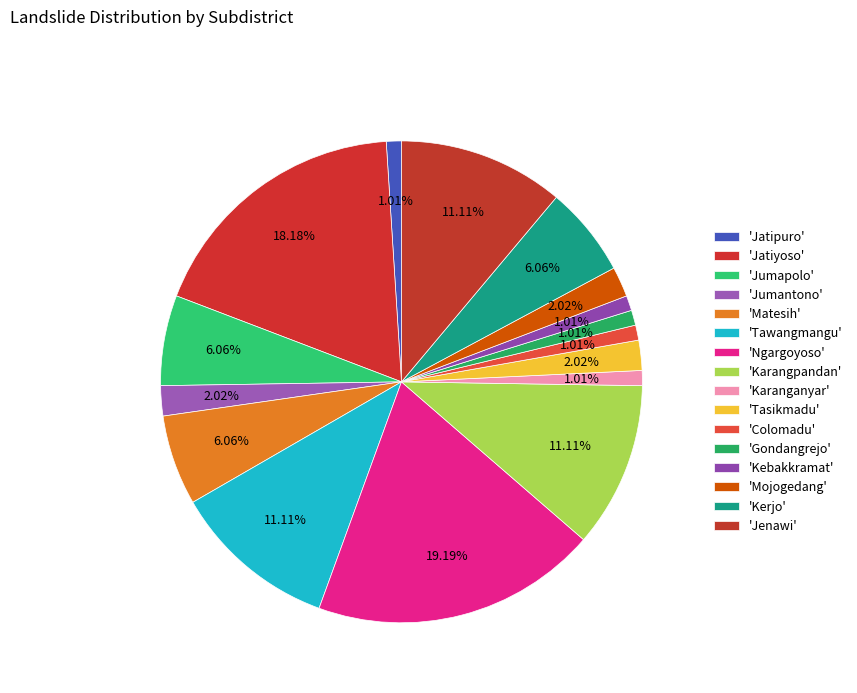

How many slices are in this pie chart?

16